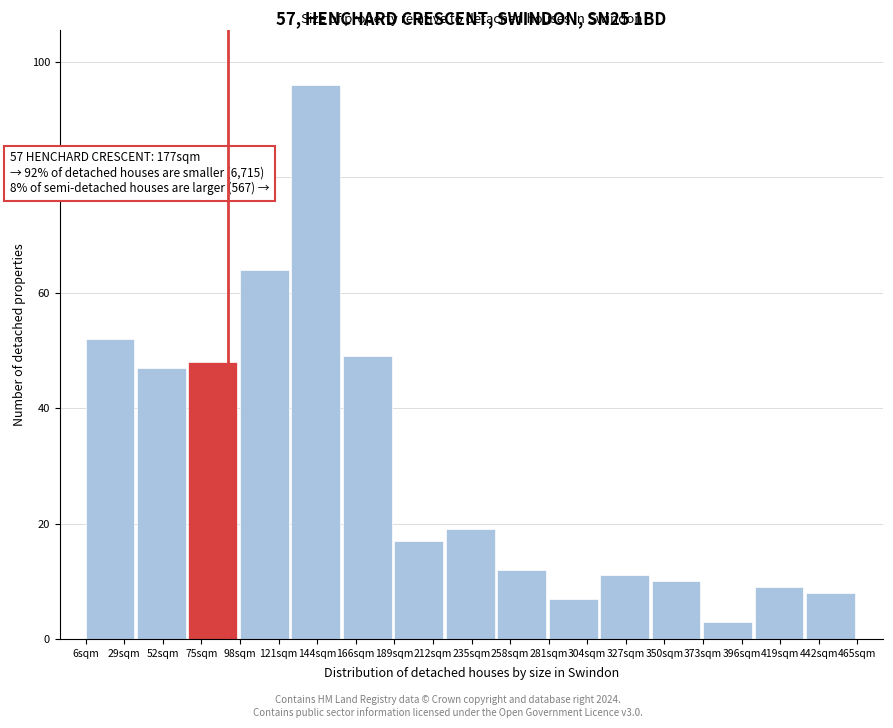

Reading left to right, what are all the values shown in this chart?

52	47	48	64	96	49	17	19	12	7	11	10	3	9	8